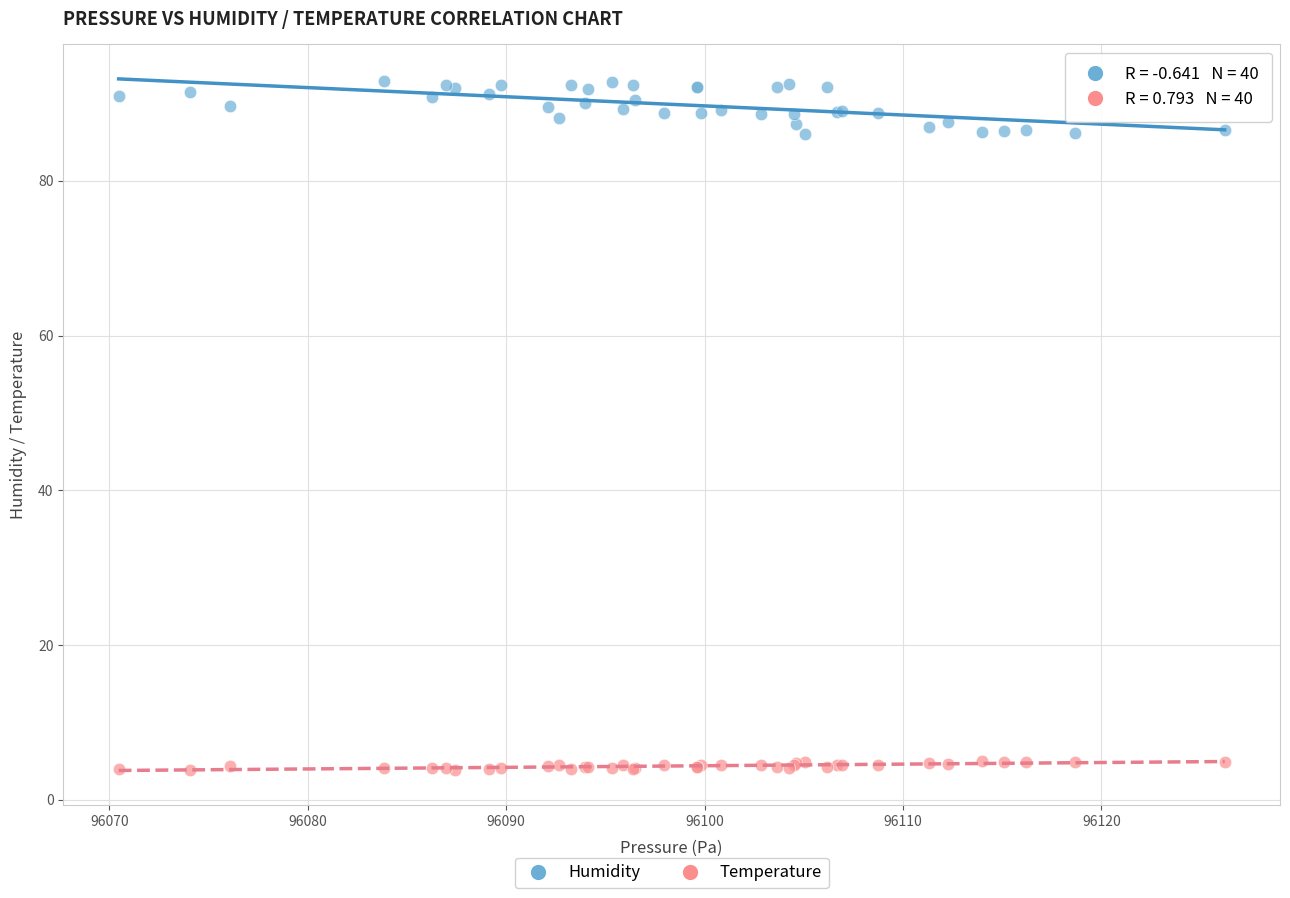

Which series reaches the minimum Y coordinate?

Temperature